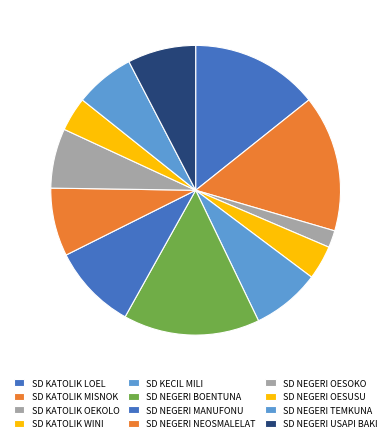

Is there any slice that represents more than half of the pie?

No